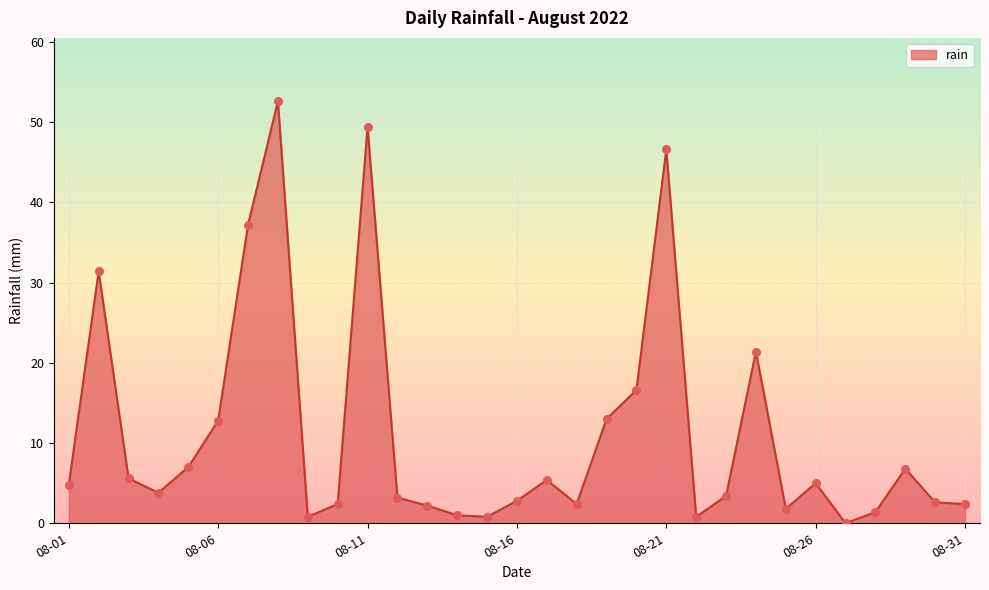

What is the difference between the maximum and minimum values?

52.6